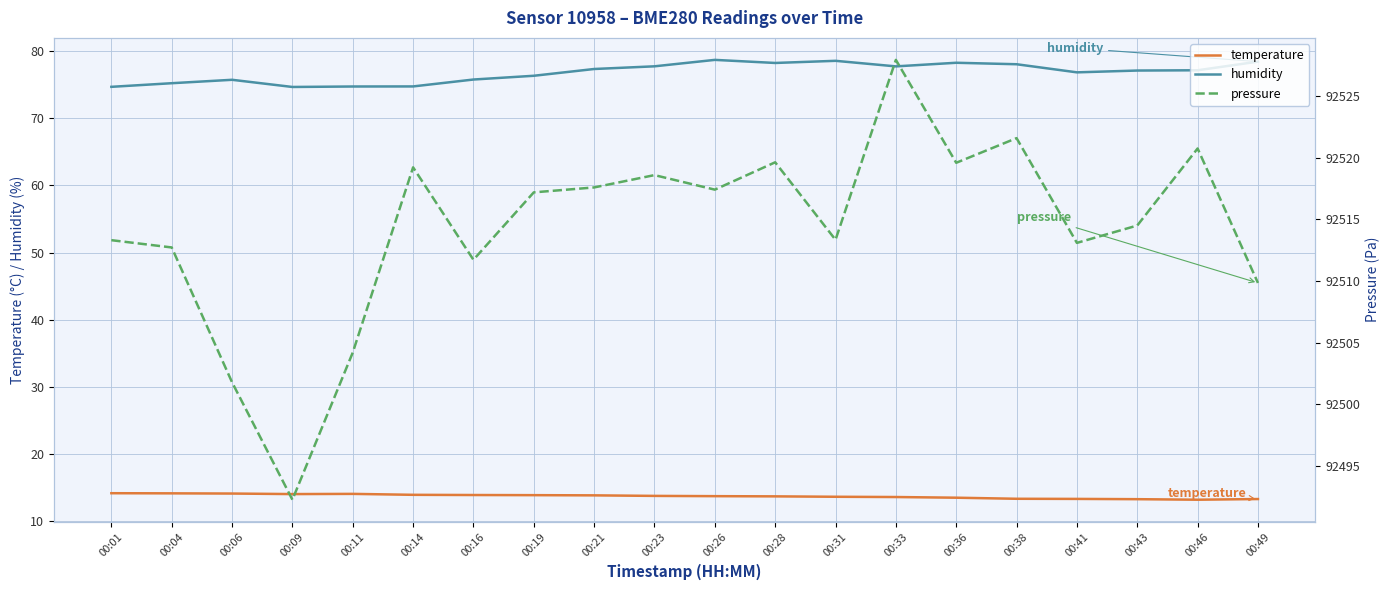

At which label does humidity first exceed 77?

00:21